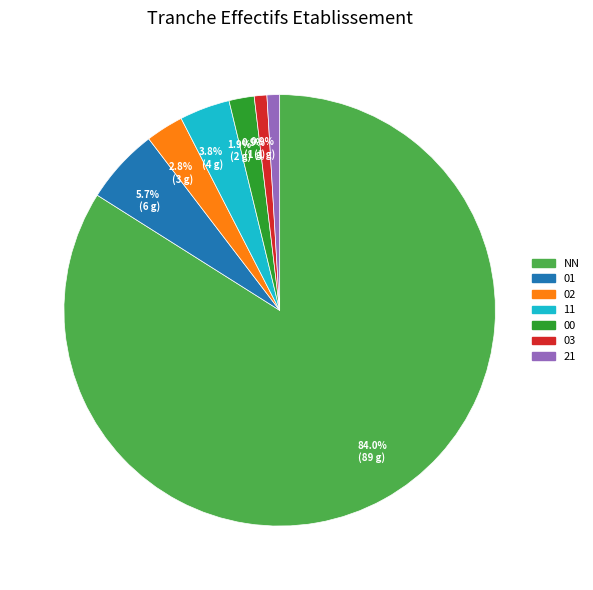

Approximately how many times larger is the value at 02 compared to 03?

3.0